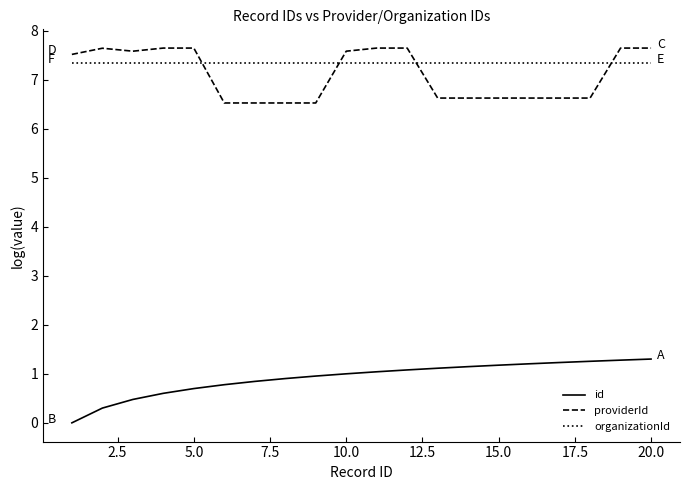

What is the minimum value for providerId?

6.5